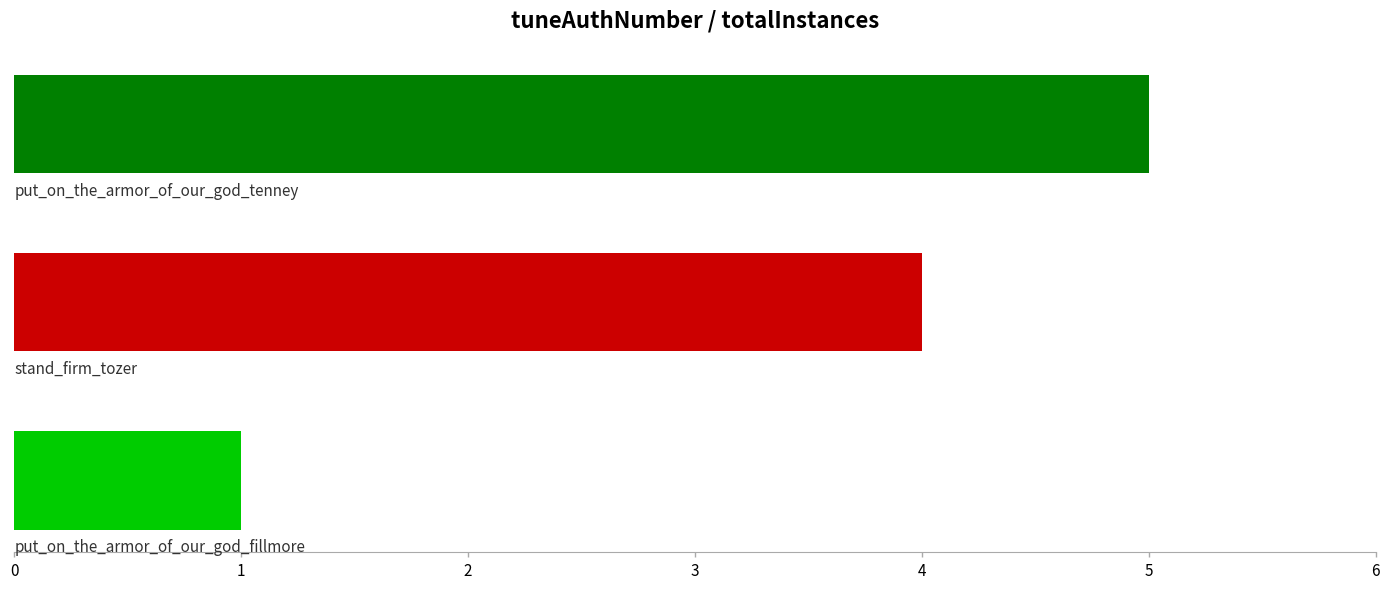

How many bars are there in total?

3